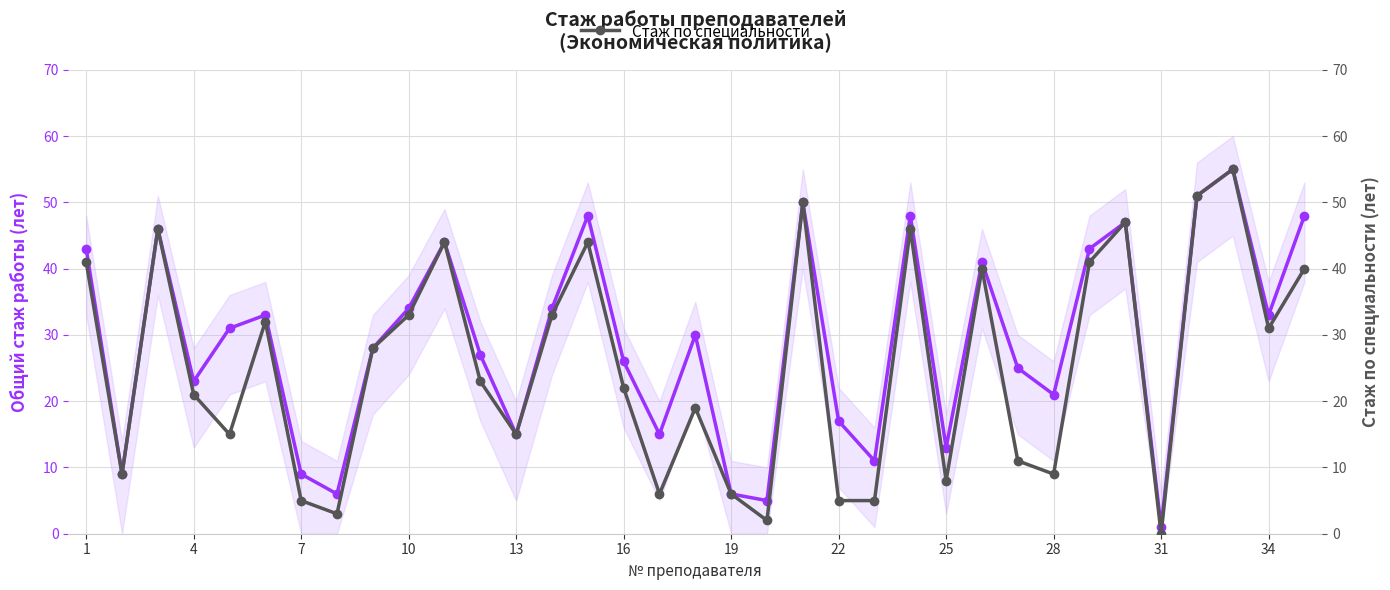

What is the maximum value for Общий стаж работы?

55